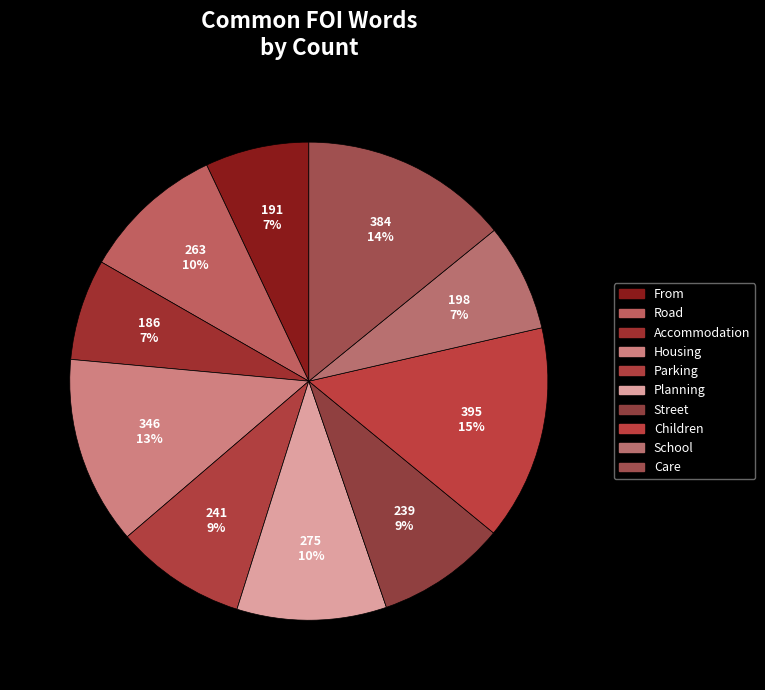

Does any single category account for the majority?

No